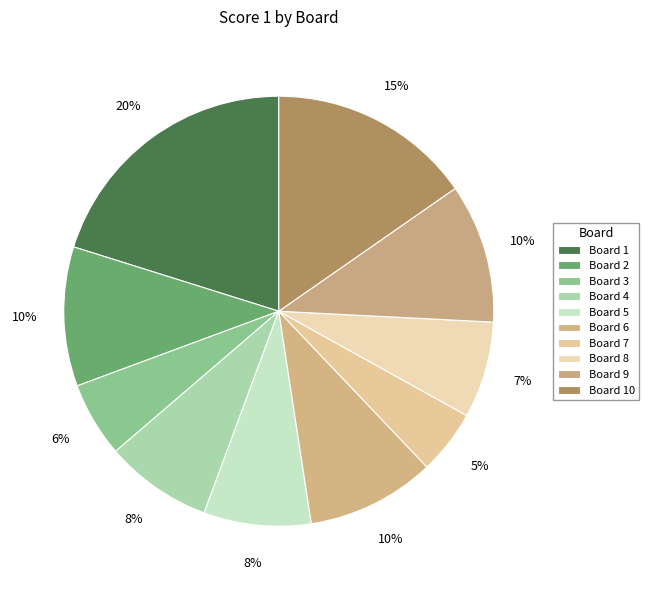

Is there any slice that represents more than half of the pie?

No